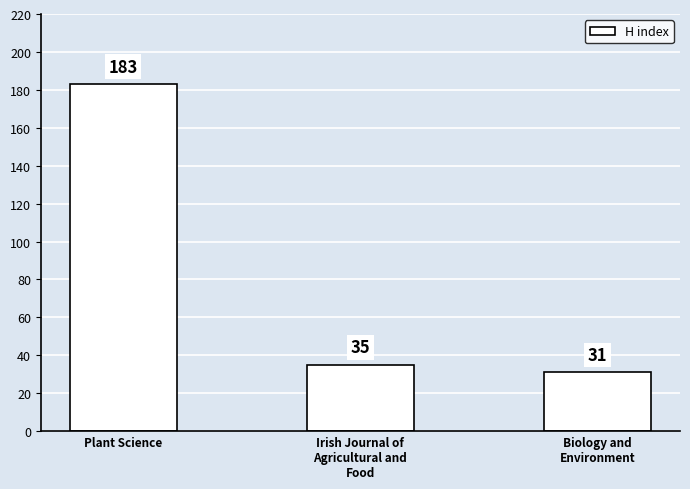

What is the ratio of the value at Biology and
Environment to the value at Plant Science?

0.2